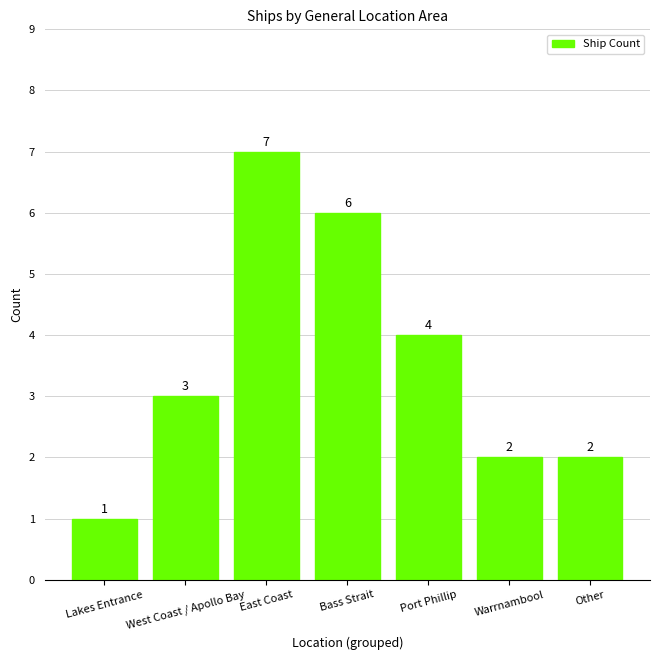

The chart shows a value of 7 at East Coast. True or false?

True